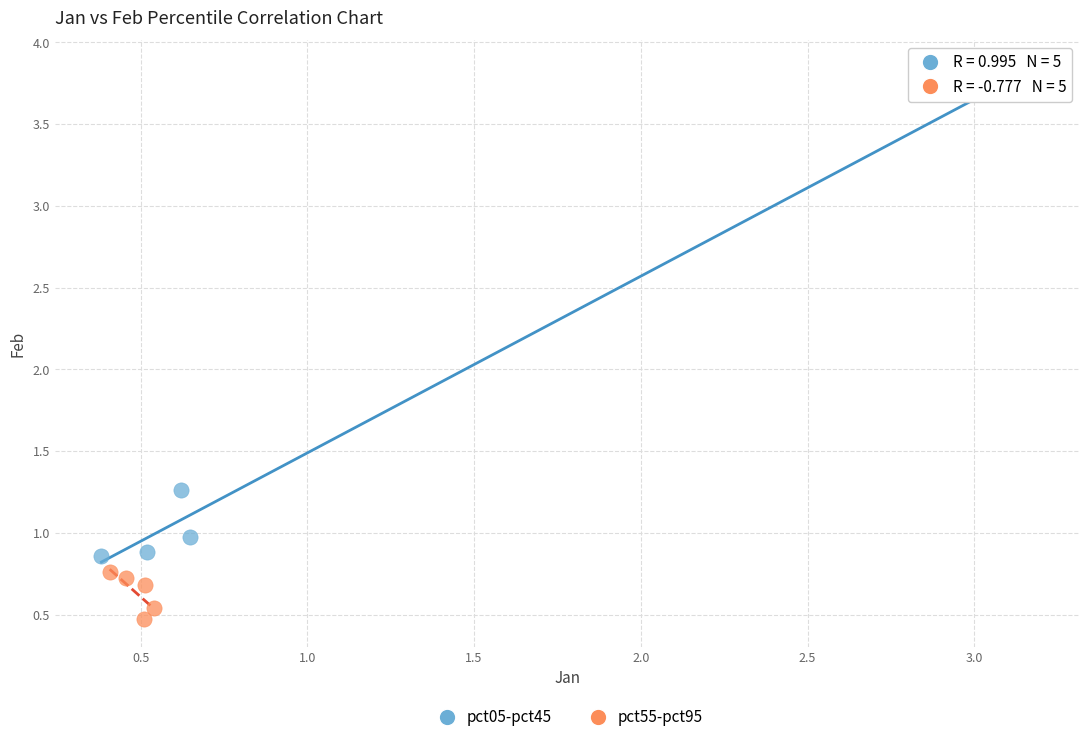

What are all the series names shown in the legend?

pct05-pct45, pct55-pct95